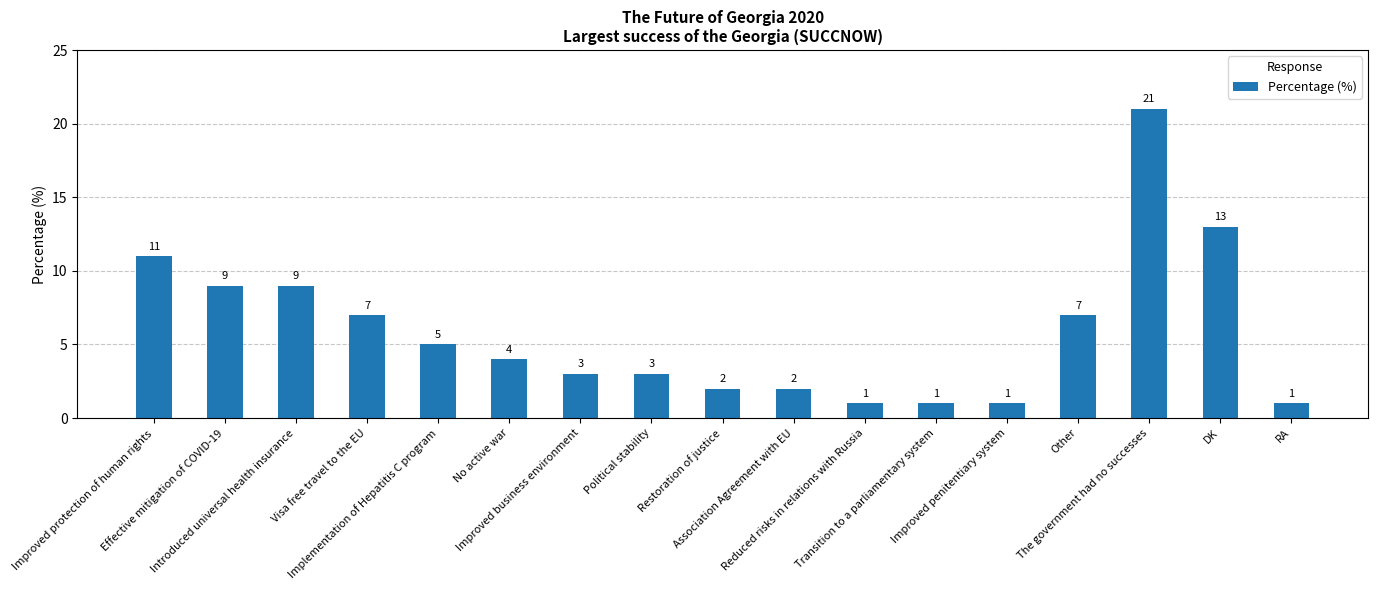

Reading right to left, extract all data points from this chart.

1	13	21	7	1	1	1	2	2	3	3	4	5	7	9	9	11